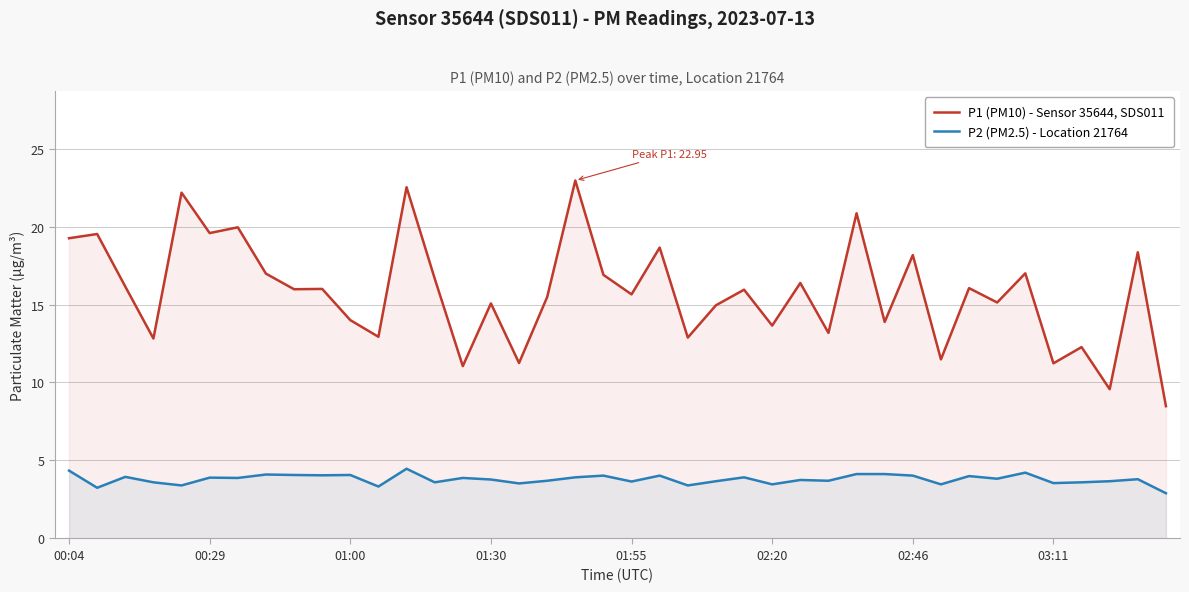

What is the difference between the maximum and minimum values in the P2 (PM2.5) - Location 21764 series?

1.6